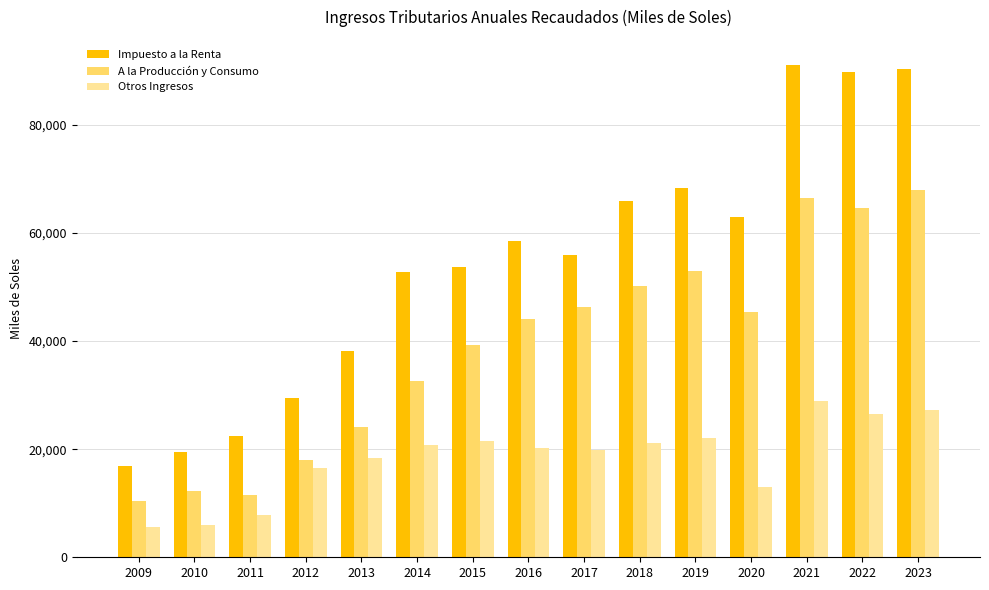

Which series has the largest range (max minus min)?

Impuesto a la Renta